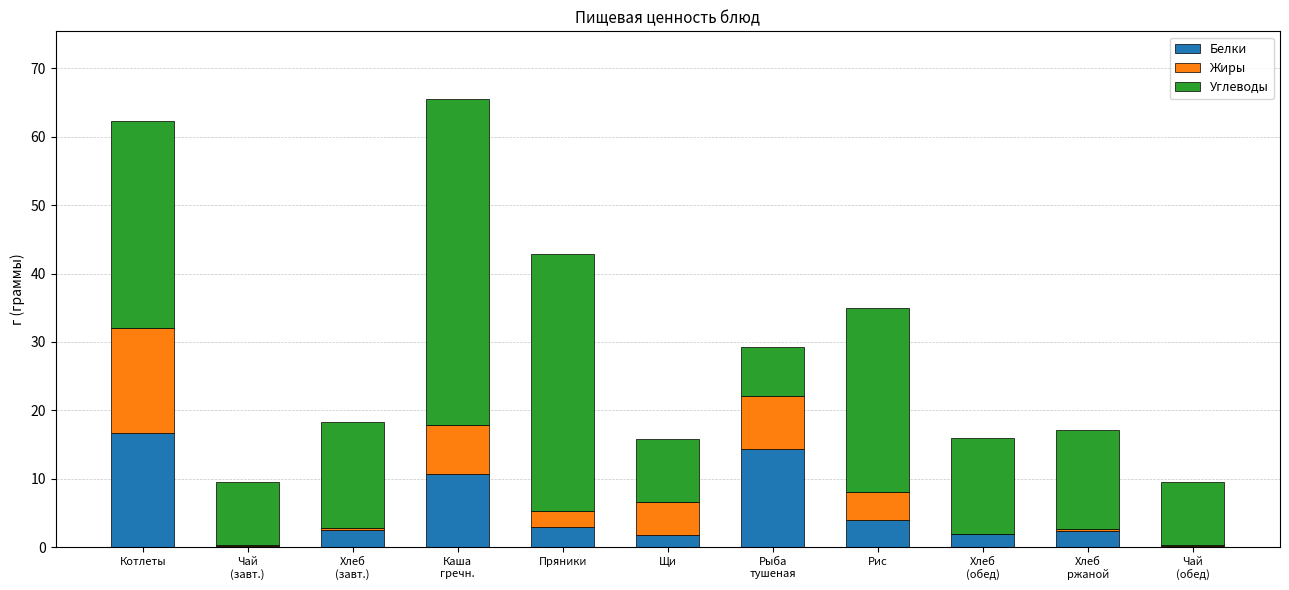

The value of Белки at Рис is 4.0. True or false?

True